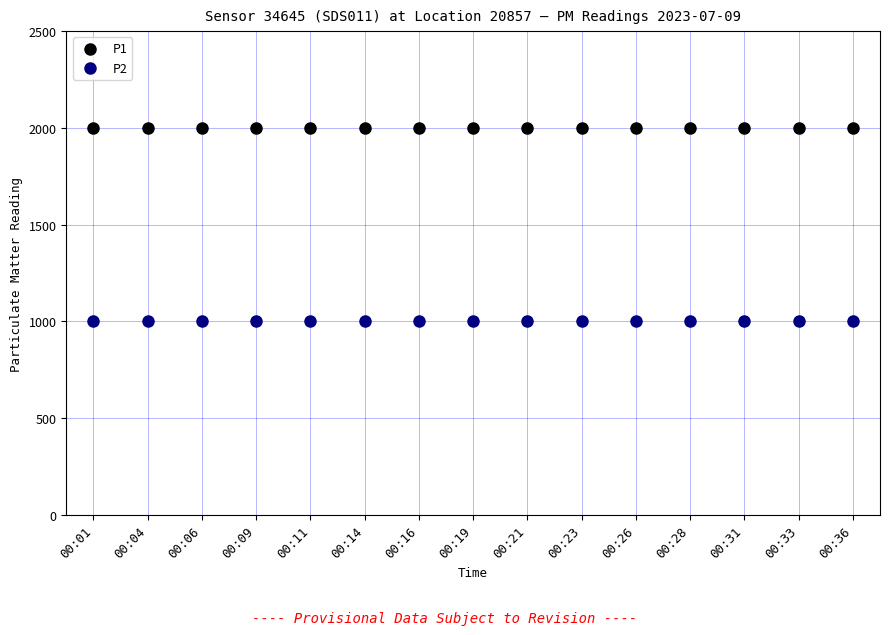

Which series contains the highest Y value?

P1